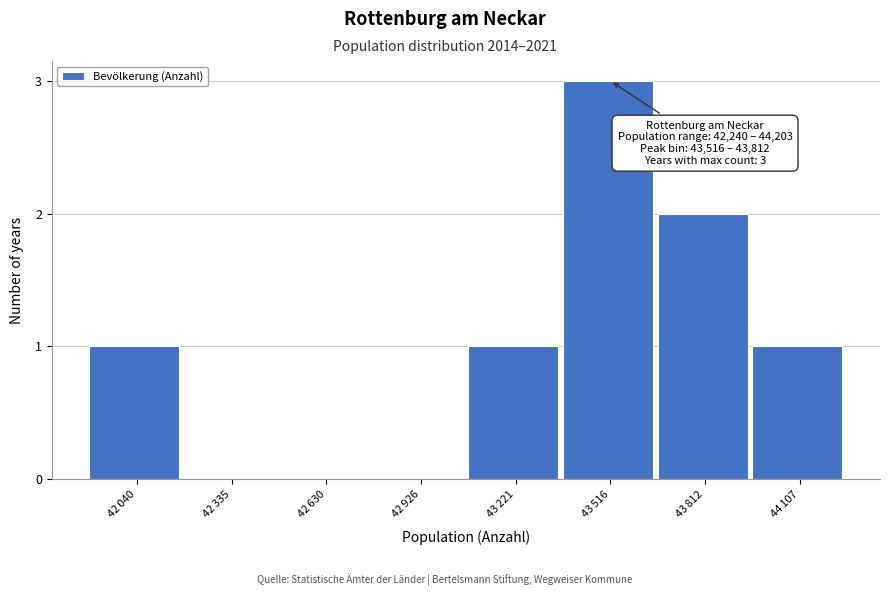

What is the greatest value displayed?

3